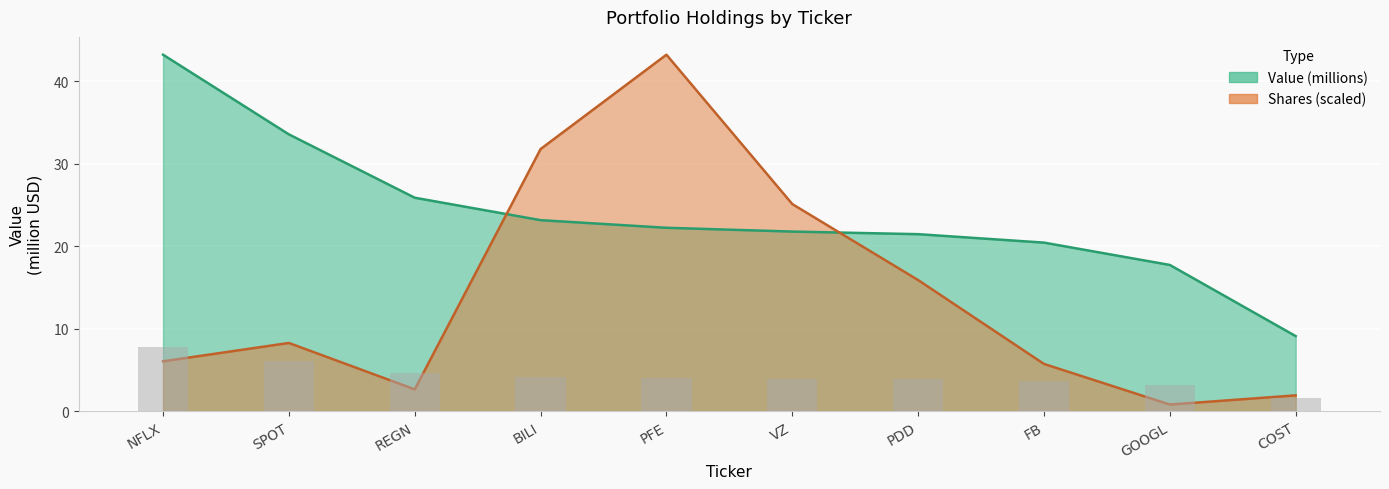

What is the total value across all series at COST?

11.0